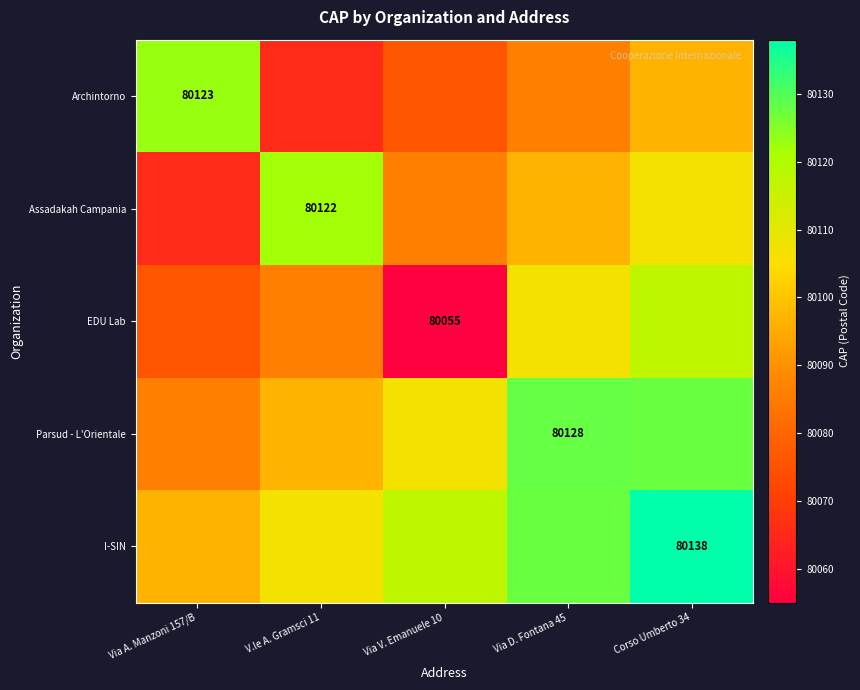

What is the spread (max minus min) of values at Corso Umberto 34?

41.5